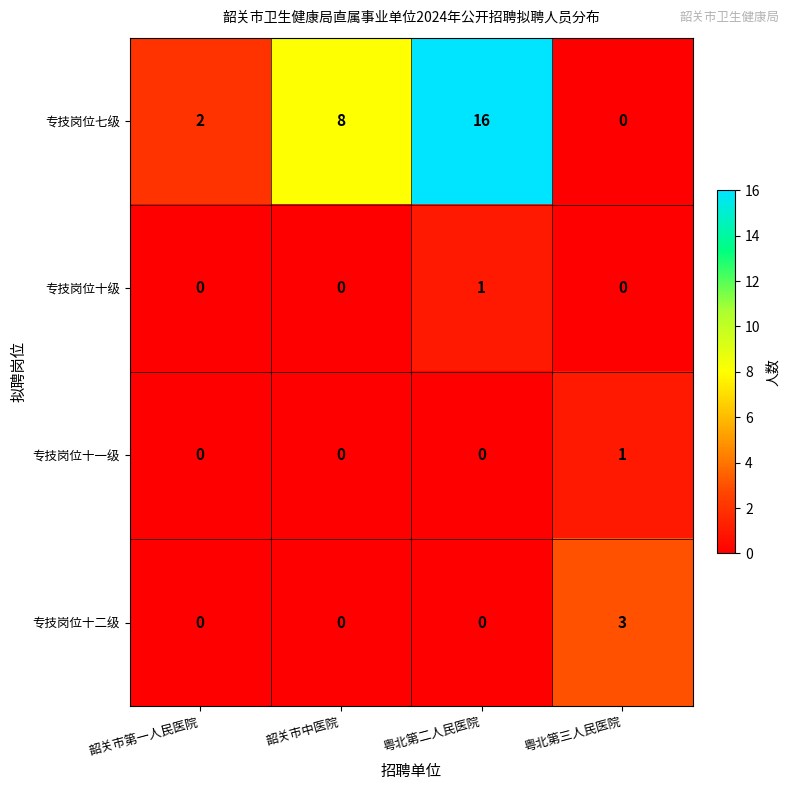

The 专技岗位十级 series shows 0 at 粤北第三人民医院. True or false?

True